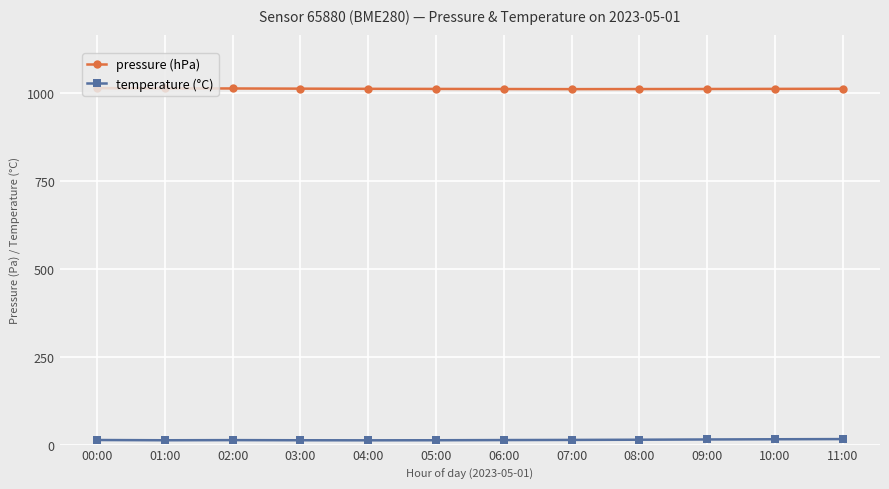

True or false: pressure (hPa) has a value of 322.9 at 11:00.

False